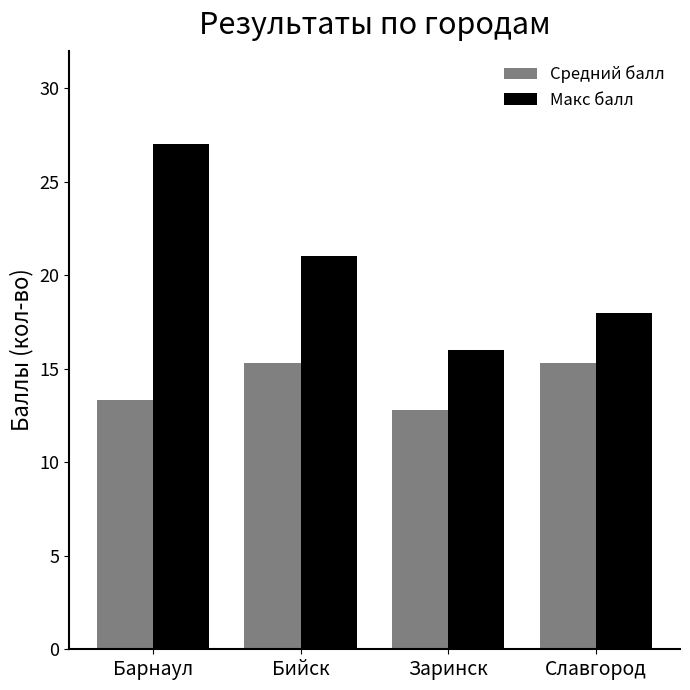

How many bars are there in each group?

2